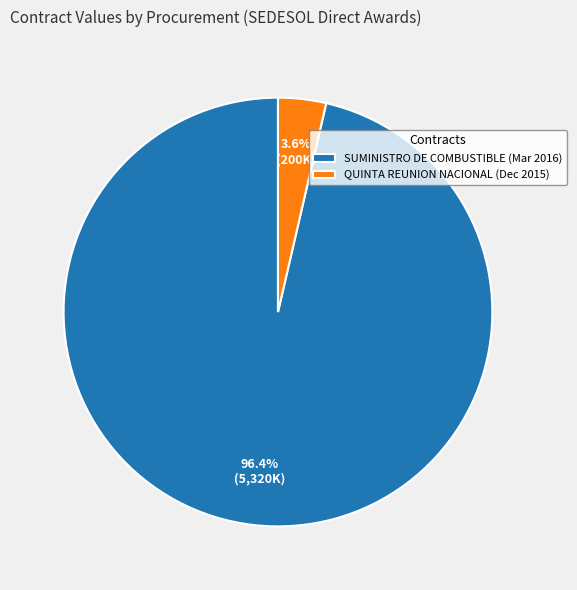

Between QUINTA REUNION NACIONAL (Dec 2015) and SUMINISTRO DE COMBUSTIBLE (Mar 2016), which is larger?

SUMINISTRO DE COMBUSTIBLE (Mar 2016)